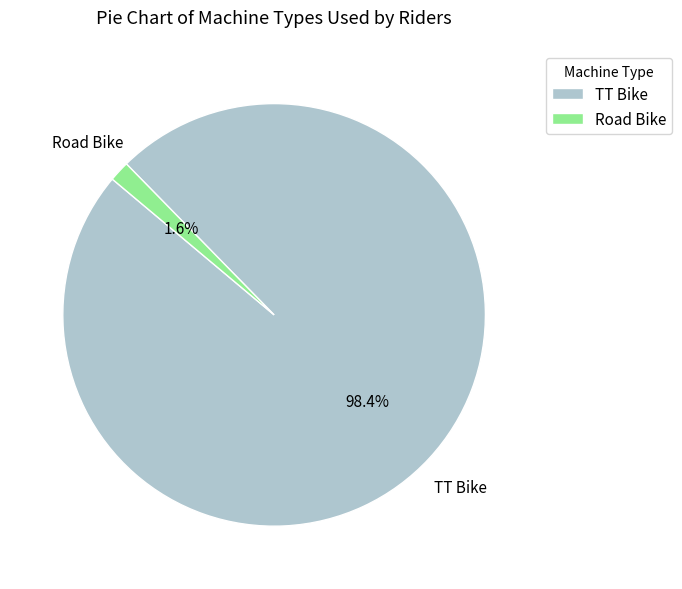

Count the number of slices in the pie.

2